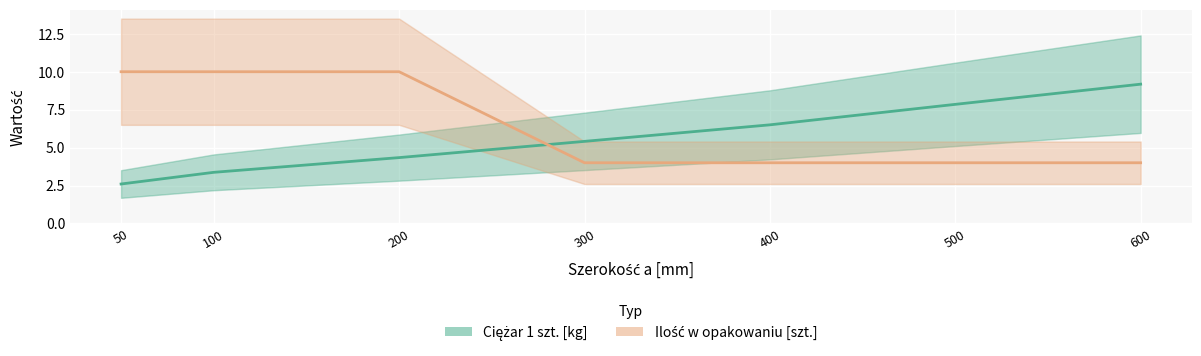

What is the difference between the Ciężar 1 szt. [kg] values at 600 and 400?

2.7